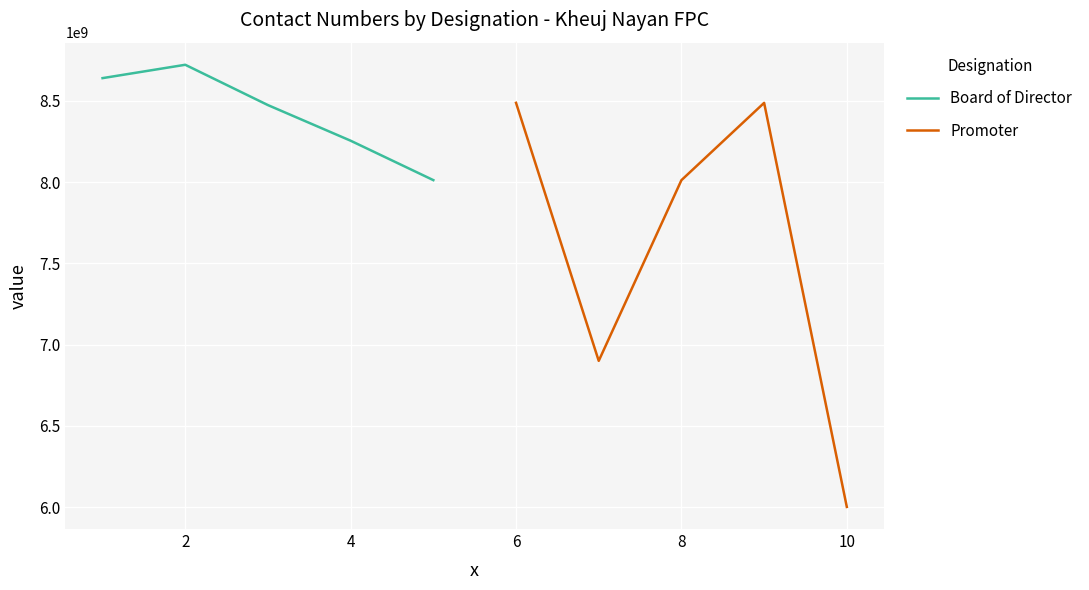

Reading right to left, list all the values displayed in this chart.

Board of Director: 8011565538	8253981488	8472972478	8721005170	8638900941
Promoter: 6001755309	8486733480	8011302909	6900051050	8486905510